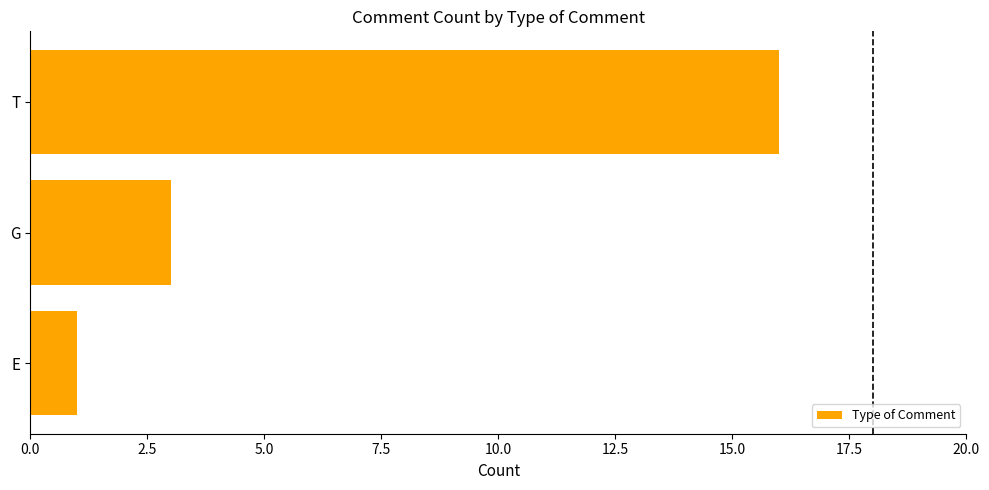

Is it true that the value at T is 16?

True